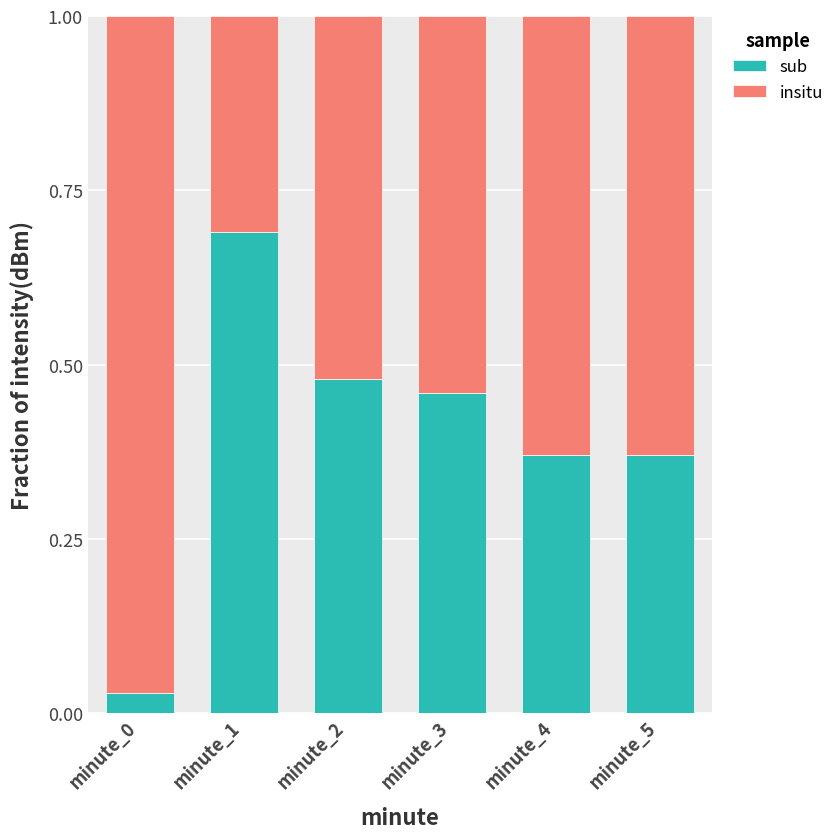

True or false: sub has a value of 0.6 at minute_3.

False